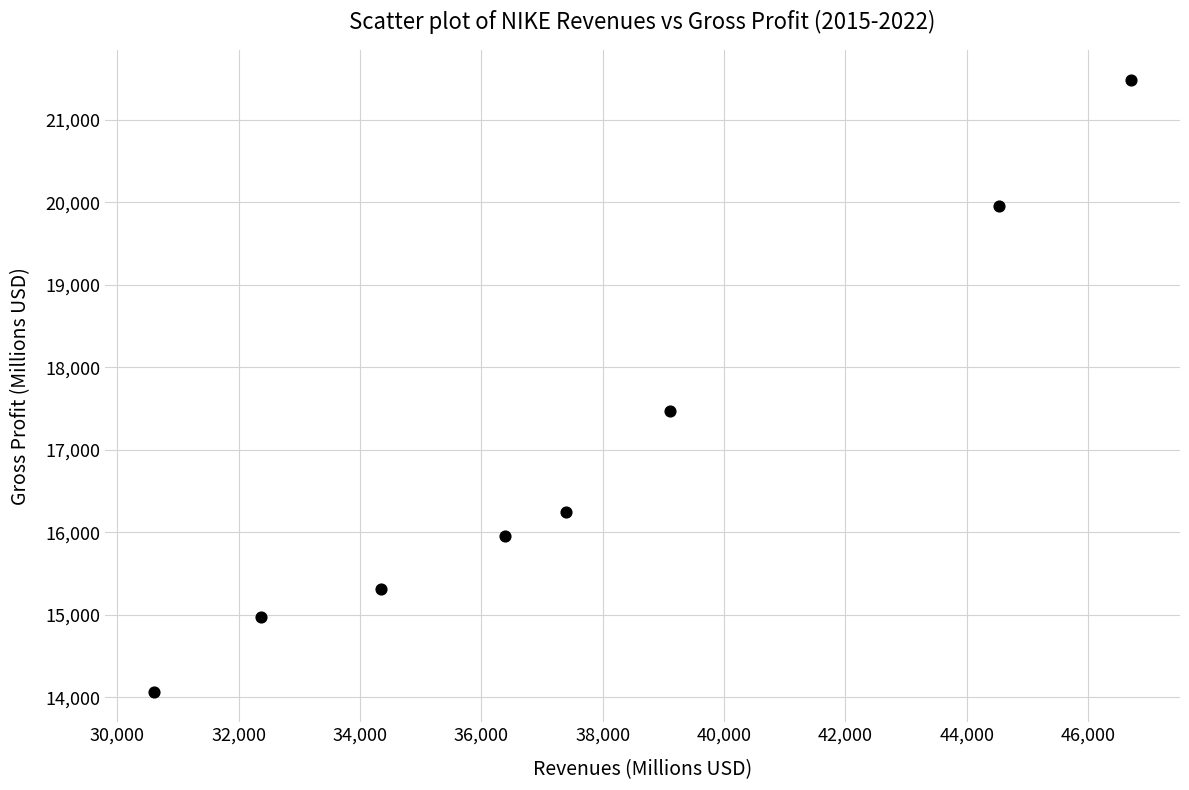

What Y value in the scatter plot is closest to 17773?

17474